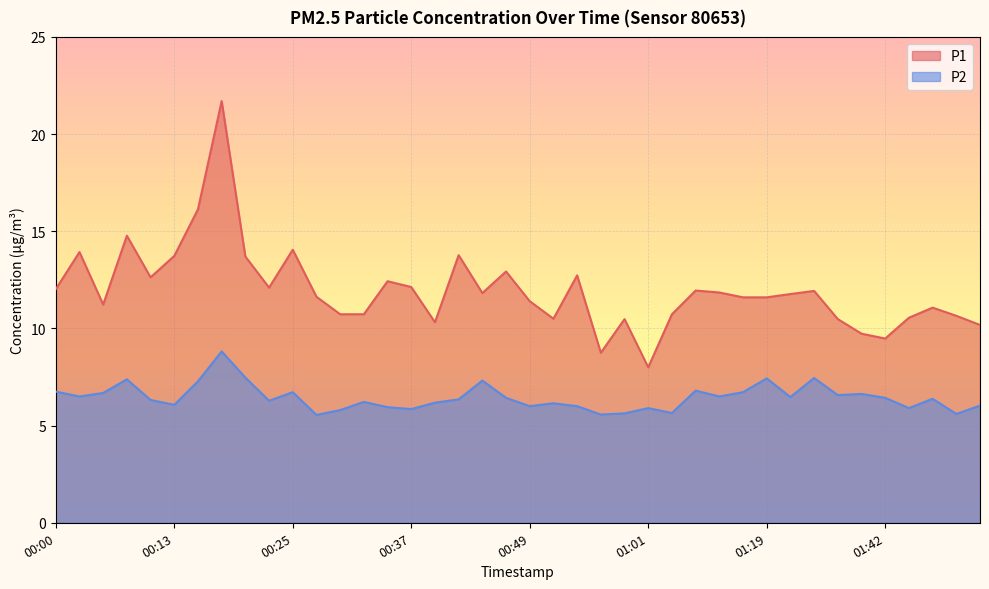

The value of P1 at 00:20 is 5.2. True or false?

False